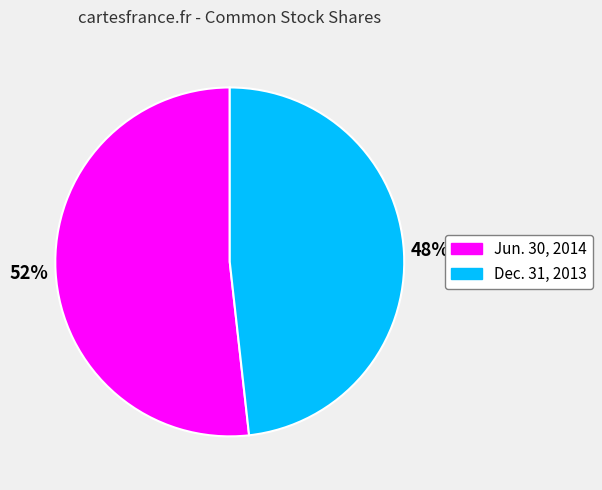

Is there a majority slice in this chart?

Yes